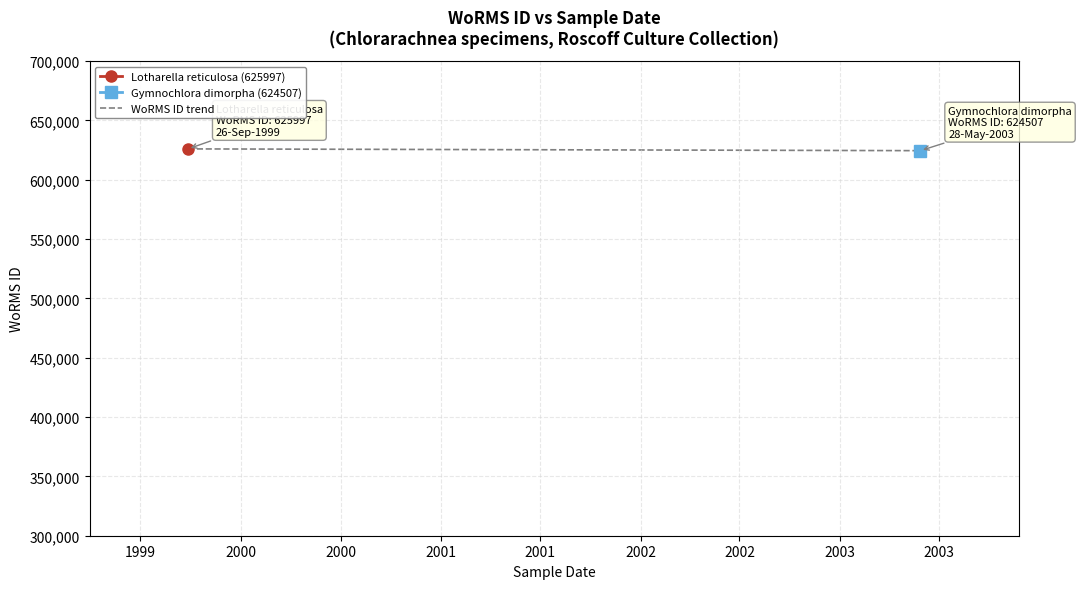

Count the values in the range 624507 to 625997.

2